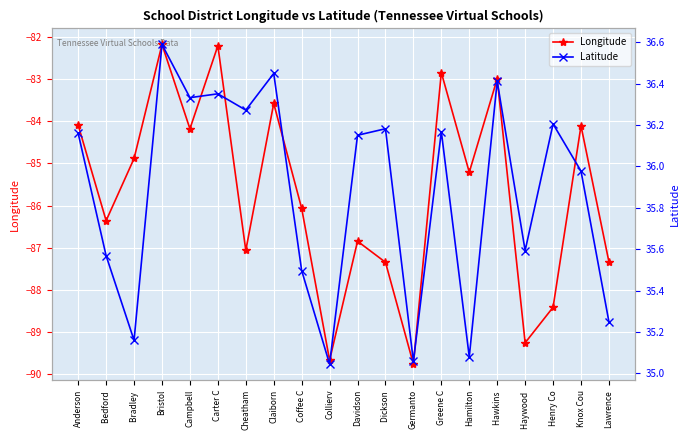

At which label is Latitude closest to 35?

Collierv